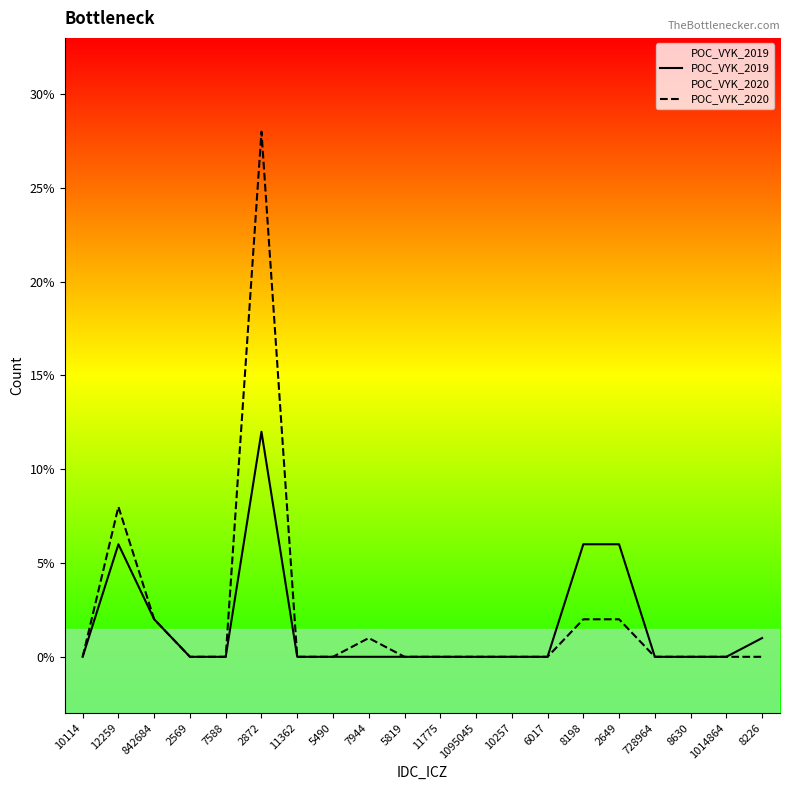

What is the greatest value displayed?

28